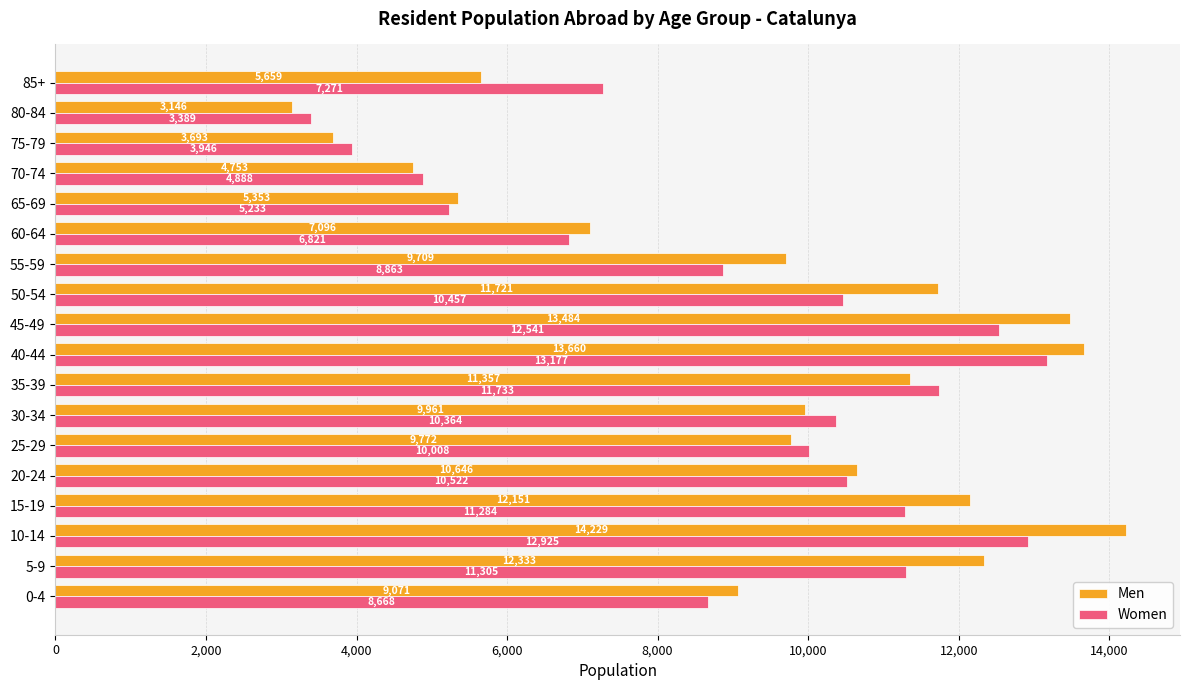

Rank the series by their average value, from lowest to highest.

Women, Men